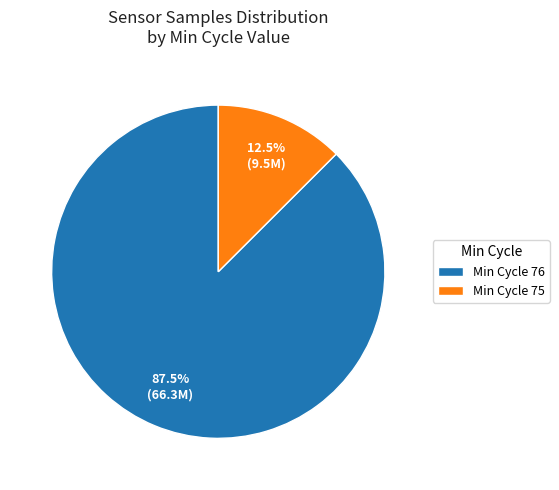

Combined, what portion of the pie is Min Cycle 76 and Min Cycle 75?

100.0%